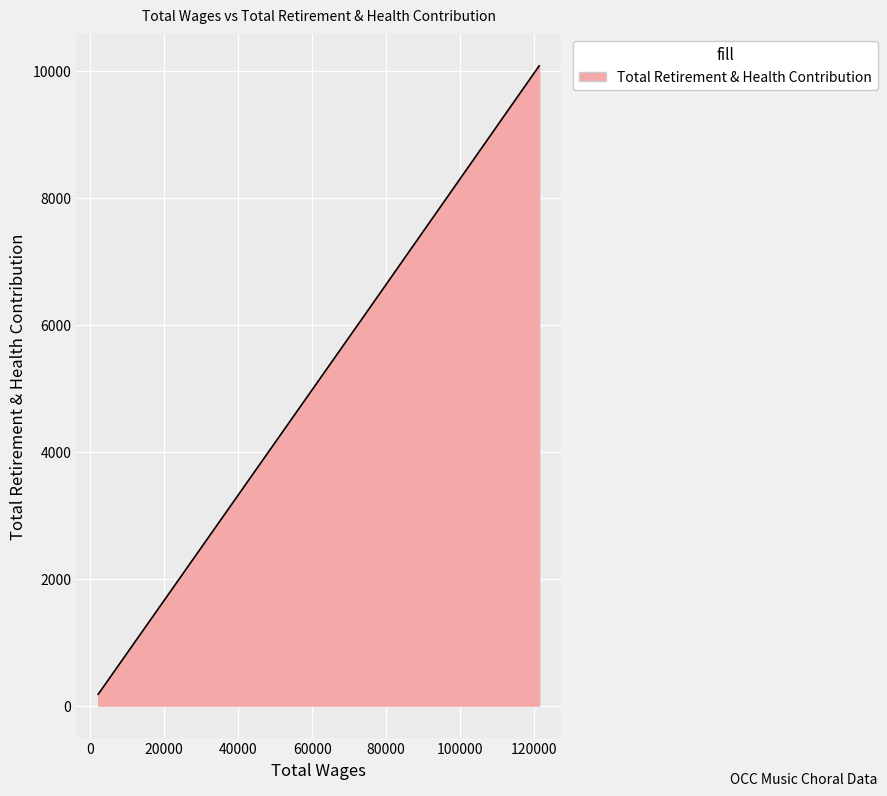

Reading left to right, list all the values displayed in this chart.

121371.0=10075	75353.0=6246	2171.0=179